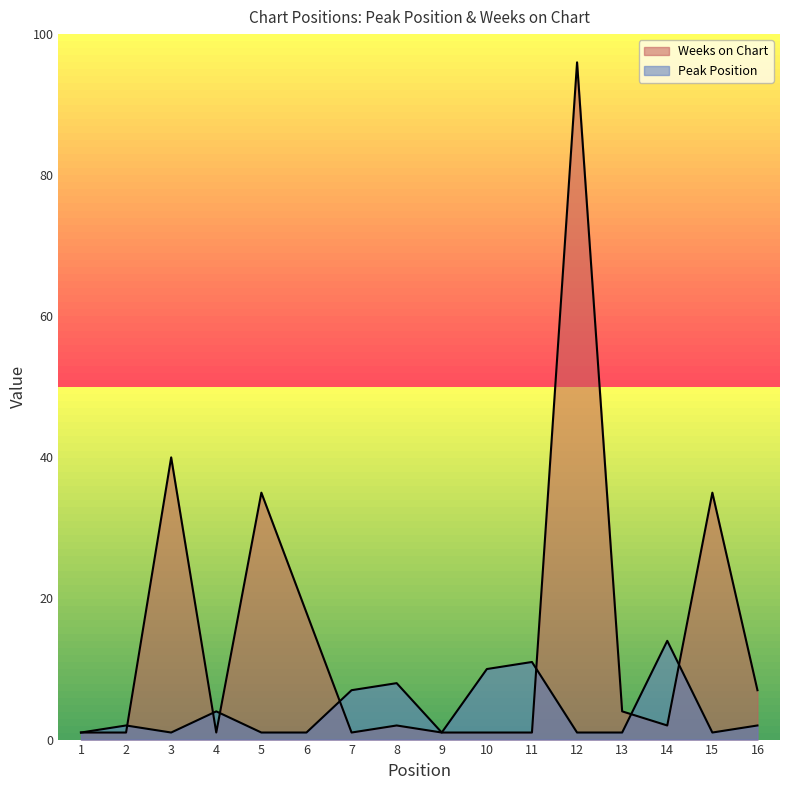

The Peak Position series shows 10 at 10. True or false?

True